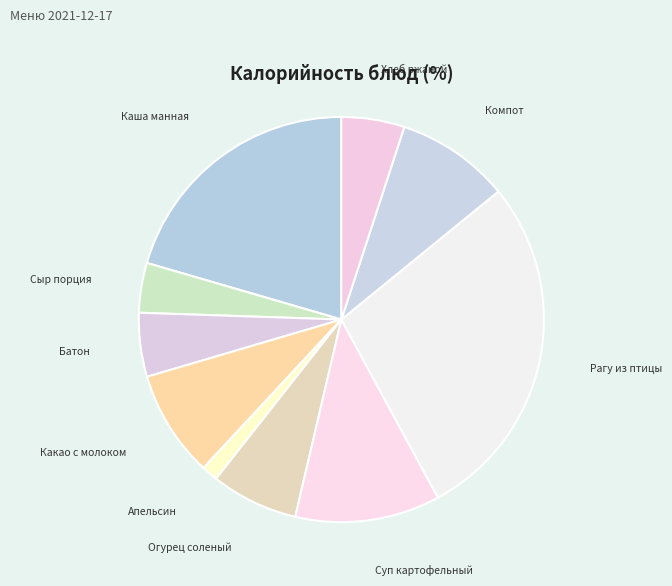

What is the ratio of the value at Каша манная to the value at Рагу из птицы?

0.7